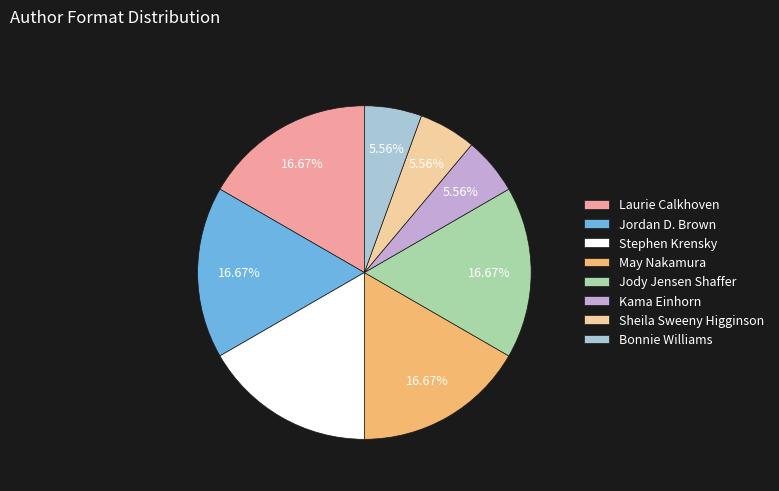

To the nearest percent, what is the average slice percentage?

12%